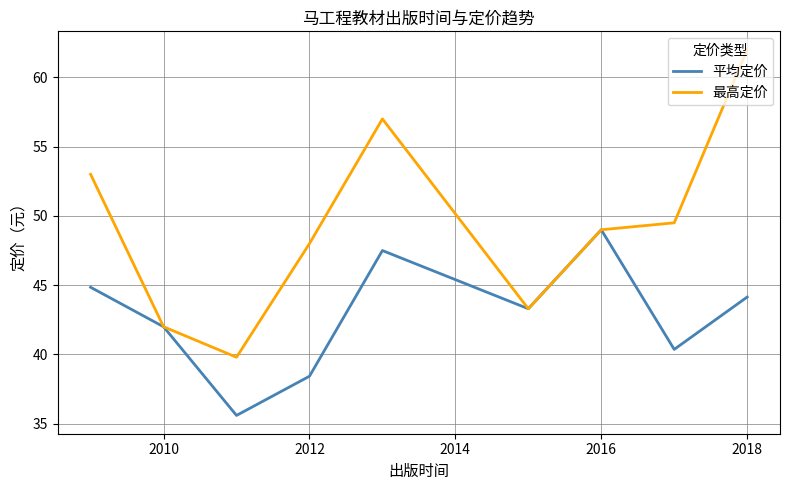

Which series has the widest spread of values?

最高定价